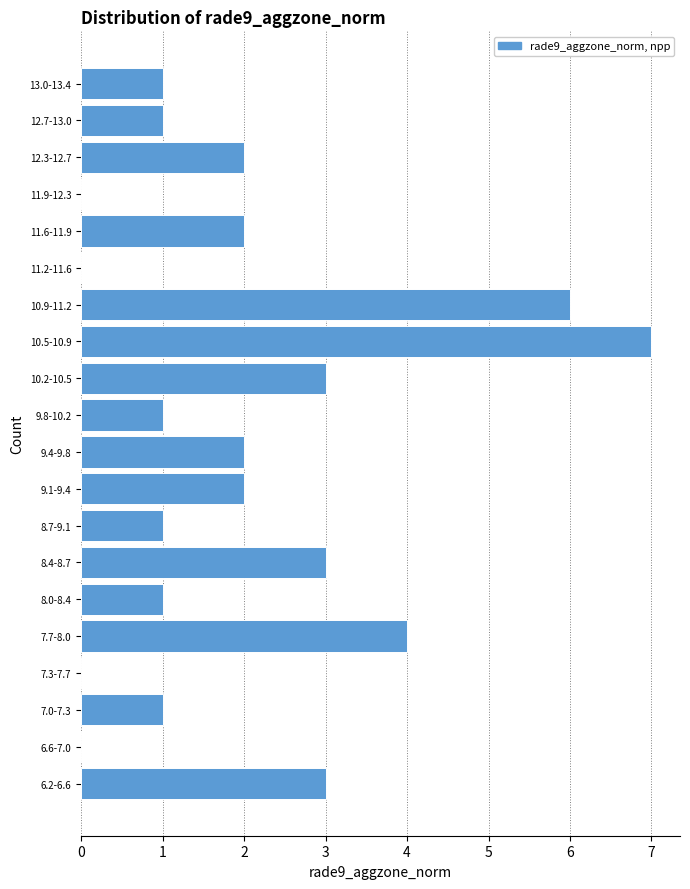

Reading bottom to top, extract all data points from this chart.

6.2-6.6=3	6.6-7.0=0	7.0-7.3=1	7.3-7.7=0	7.7-8.0=4	8.0-8.4=1	8.4-8.7=3	8.7-9.1=1	9.1-9.4=2	9.4-9.8=2	9.8-10.2=1	10.2-10.5=3	10.5-10.9=7	10.9-11.2=6	11.2-11.6=0	11.6-11.9=2	11.9-12.3=0	12.3-12.7=2	12.7-13.0=1	13.0-13.4=1